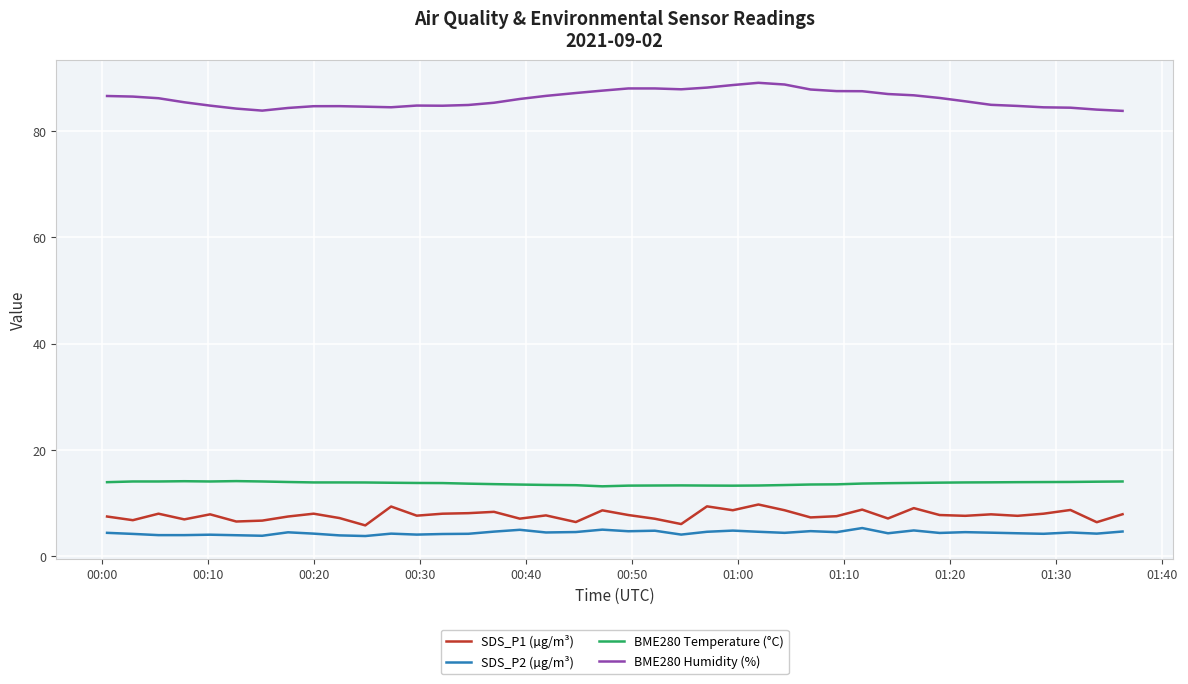

Rank the series by their maximum value, from lowest to highest.

SDS_P2 (µg/m³), SDS_P1 (µg/m³), BME280 Temperature (°C), BME280 Humidity (%)